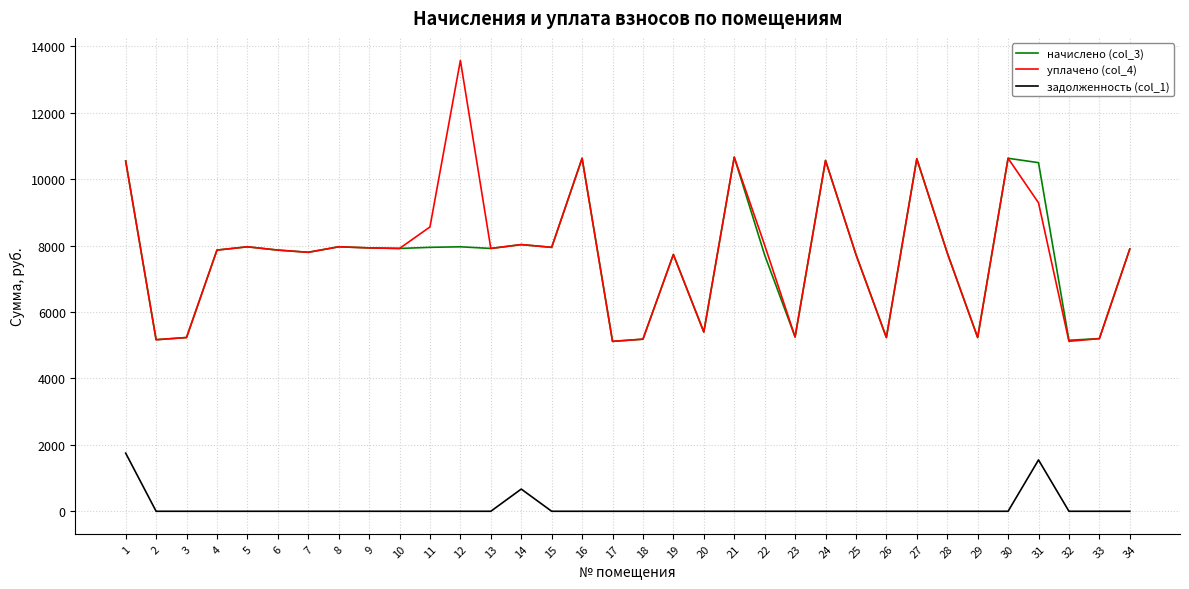

At which category is the sum across all series the highest?

1